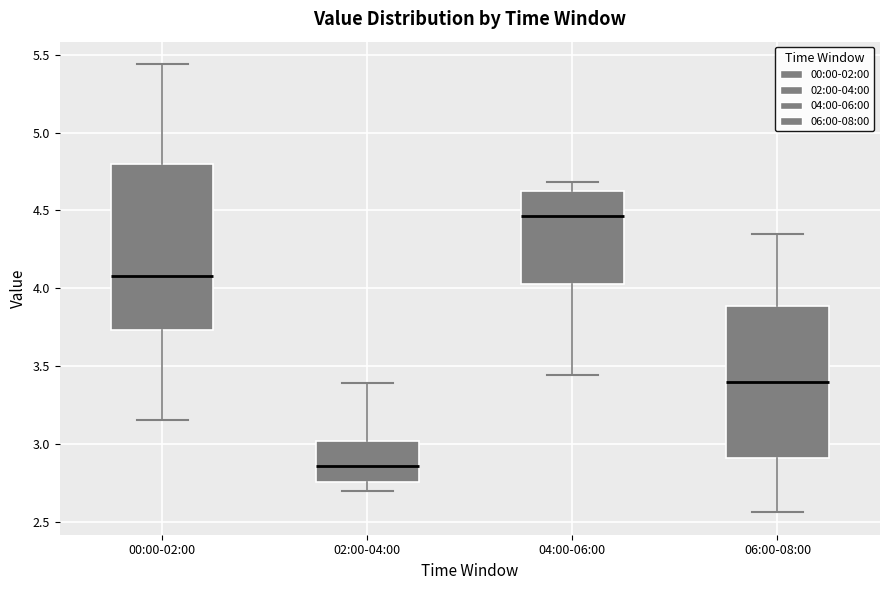

Where is the lower edge of the box for 06:00-08:00 on the y-axis? The values are not printed on the chart, so give them approximately, as read against the axis.

2.90